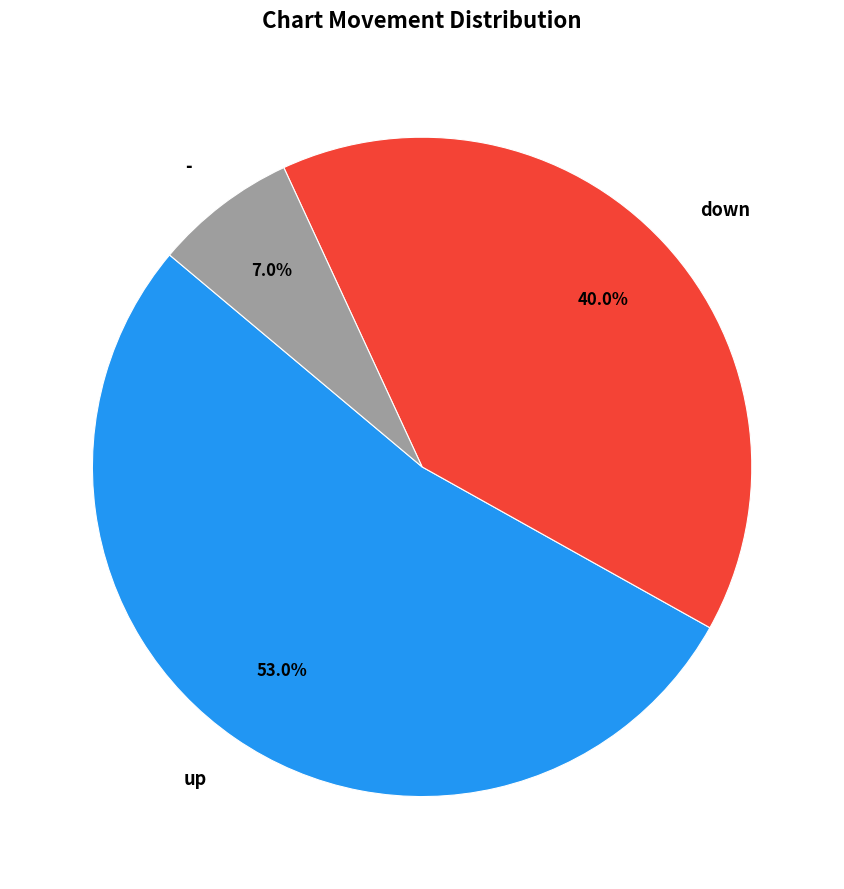

True or false: - accounts for 18% of the total.

False